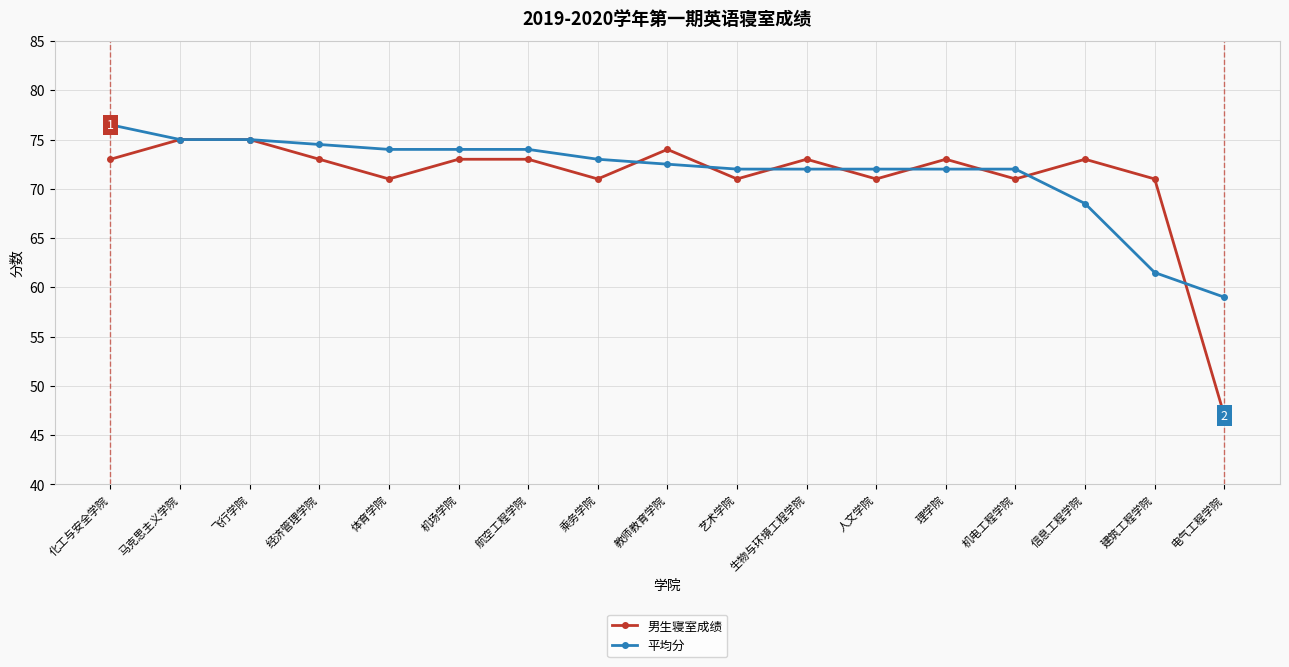

The 平均分 series shows 72.0 at 生物与环境工程学院. True or false?

True